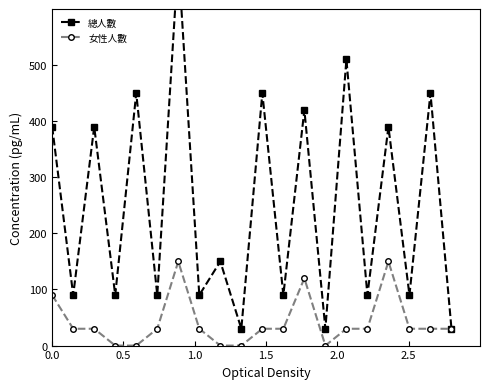

Does the chart display data point markers on the line(s)?

Yes